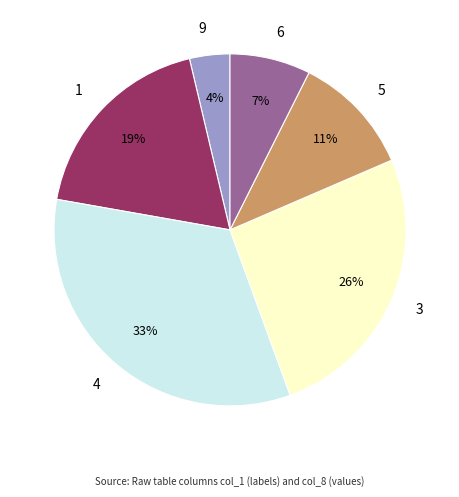

To the nearest percent, what is the average slice percentage?

17%